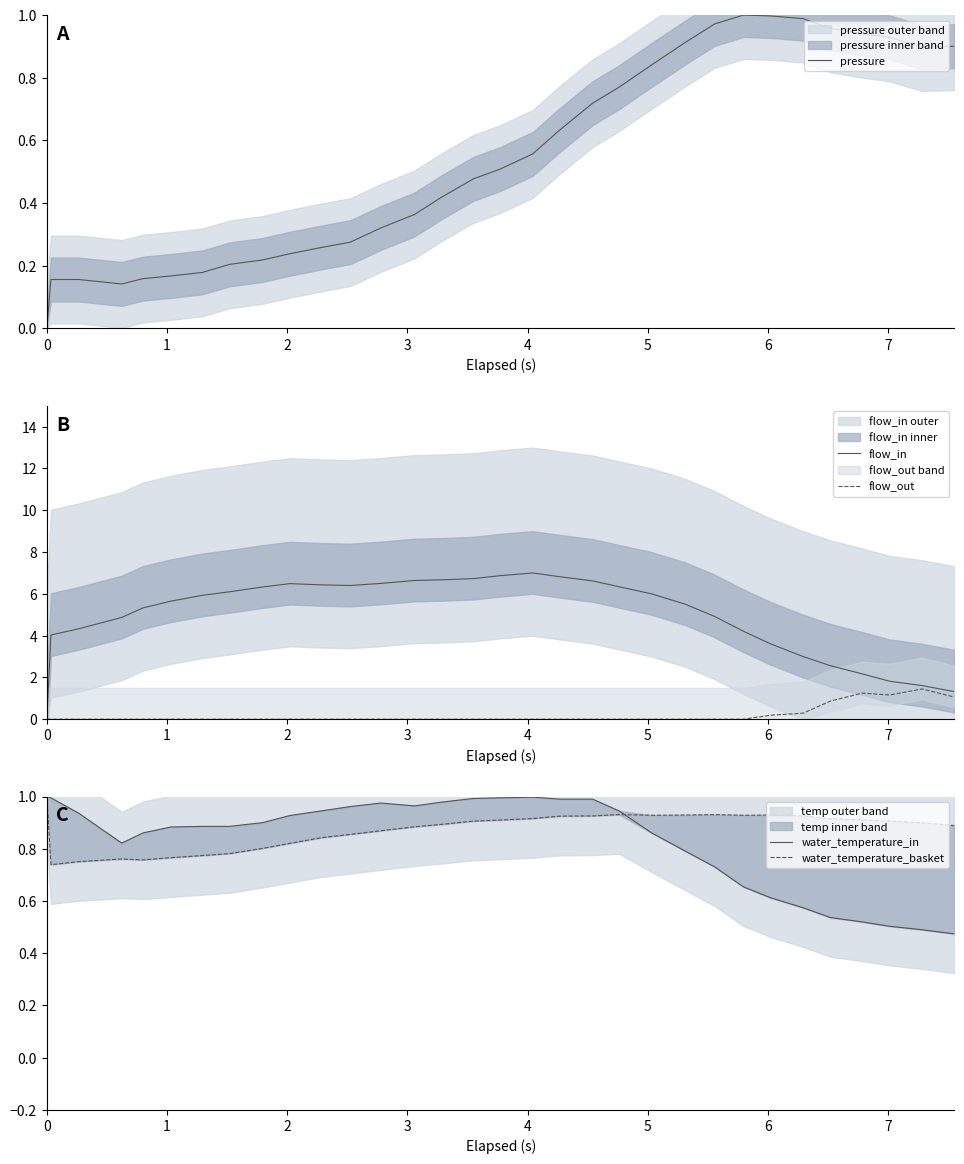

What is the highest value of the flow_in series?

7.0